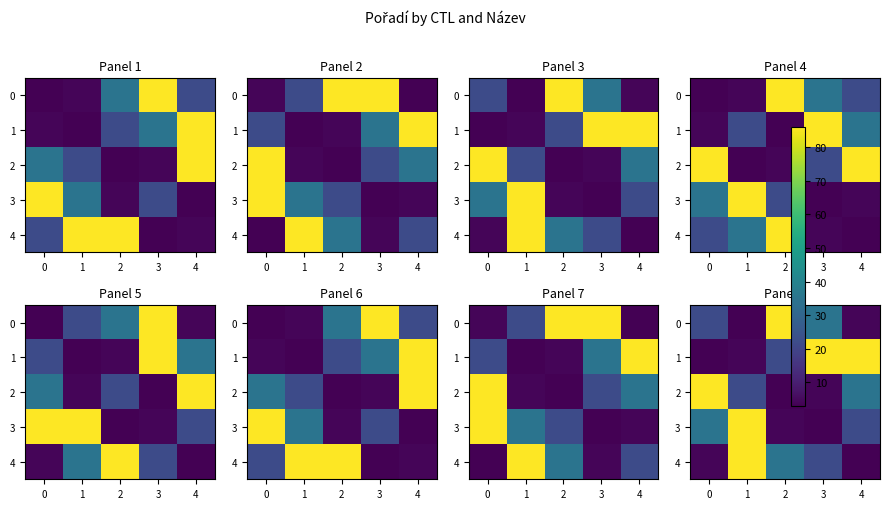

How many distinct data groups are displayed?

5